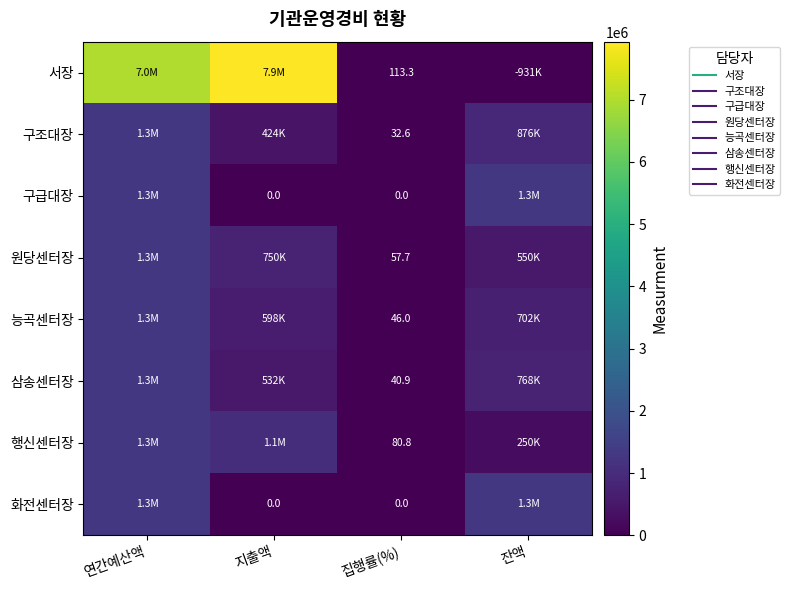

Between 집행률(%) and 잔액, which series saw the biggest shift?

구급대장